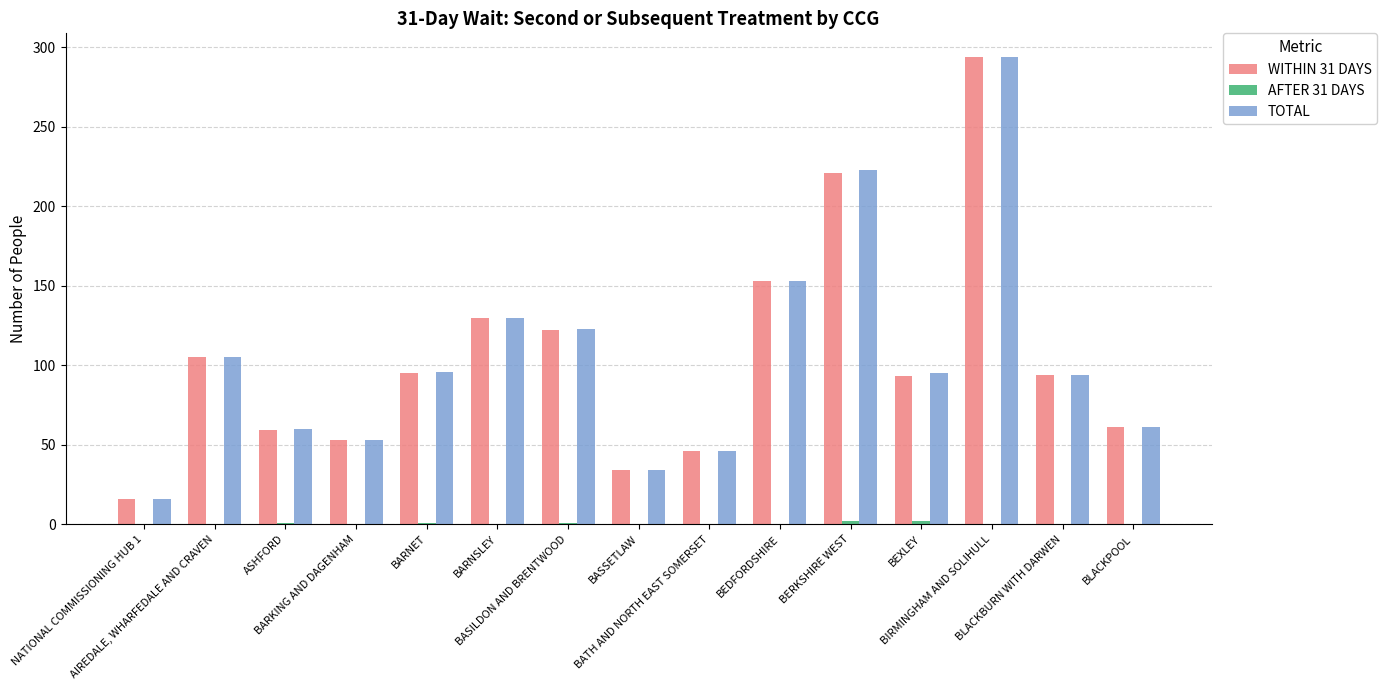

What is the highest value of the TOTAL series?

294